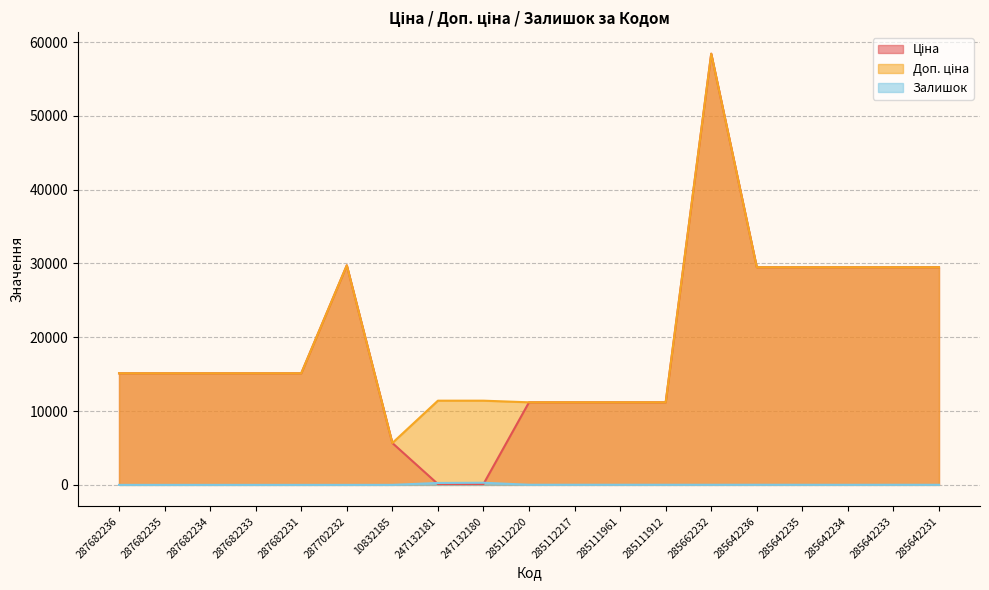

What is the value of the Доп. ціна point at the 3rd from the left?

15120.0